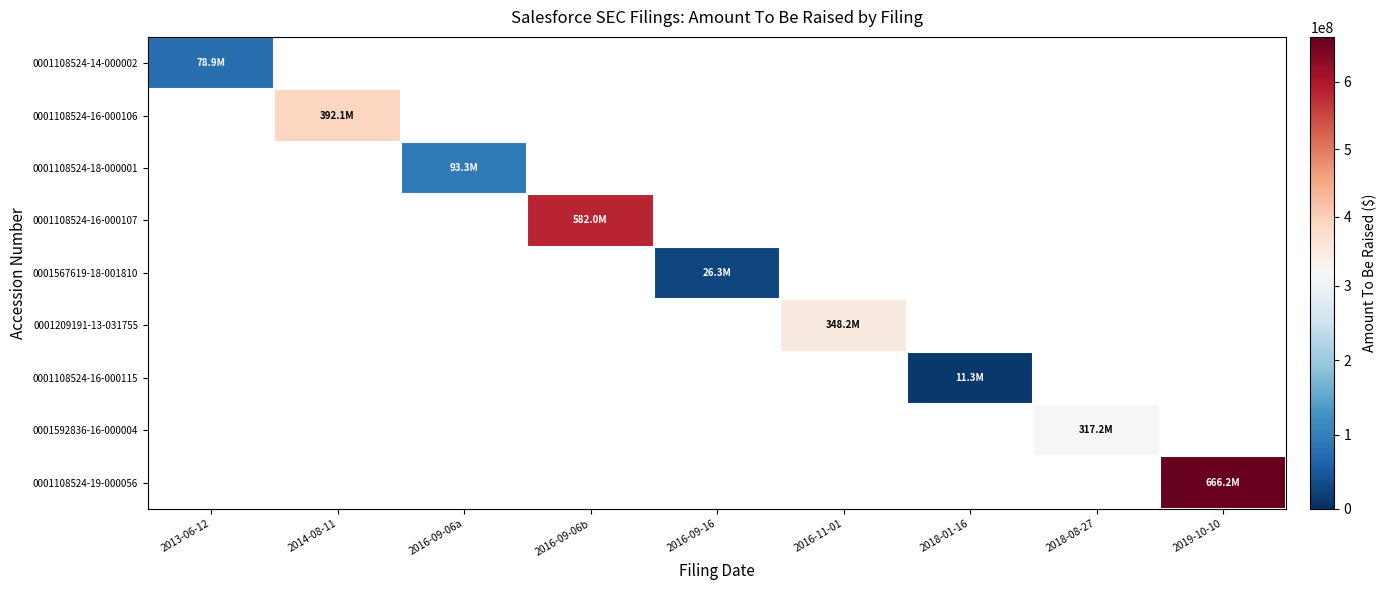

At 2018-01-16, list the series in order from smallest to largest.

0001108524-14-000002, 0001108524-16-000106, 0001108524-18-000001, 0001108524-16-000107, 0001567619-18-001810, 0001209191-13-031755, 0001108524-16-000115, 0001592836-16-000004, 0001108524-19-000056